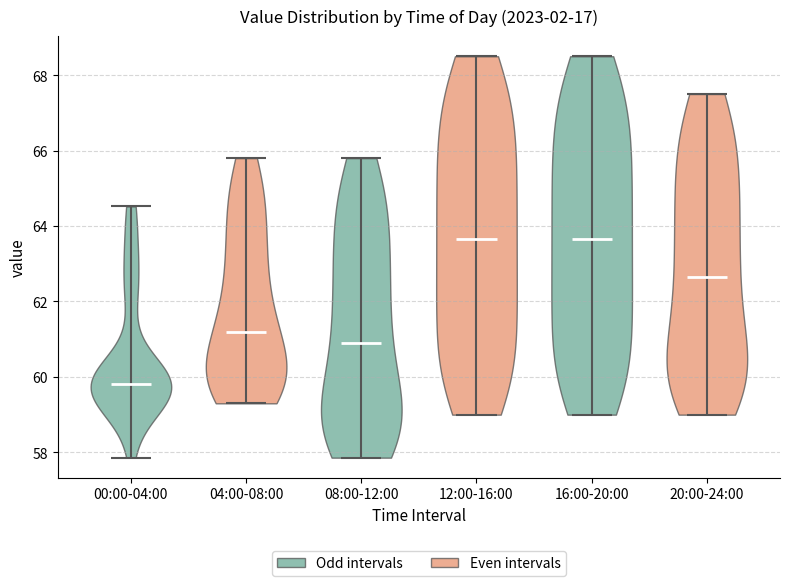

Reading left to right, read every violin against the y-axis: where its median line is, and the lowest and highest points it reaches. The values are not printed on the chart, so give them approximately, as read against the axis.

00:00-04:00: median line 59.8, lowest point 57.8, highest point 64.6
04:00-08:00: median line 61.2, lowest point 59.4, highest point 65.8
08:00-12:00: median line 61.0, lowest point 57.8, highest point 65.8
12:00-16:00: median line 63.6, lowest point 59.0, highest point 68.6
16:00-20:00: median line 63.6, lowest point 59.0, highest point 68.6
20:00-24:00: median line 62.6, lowest point 59.0, highest point 67.6